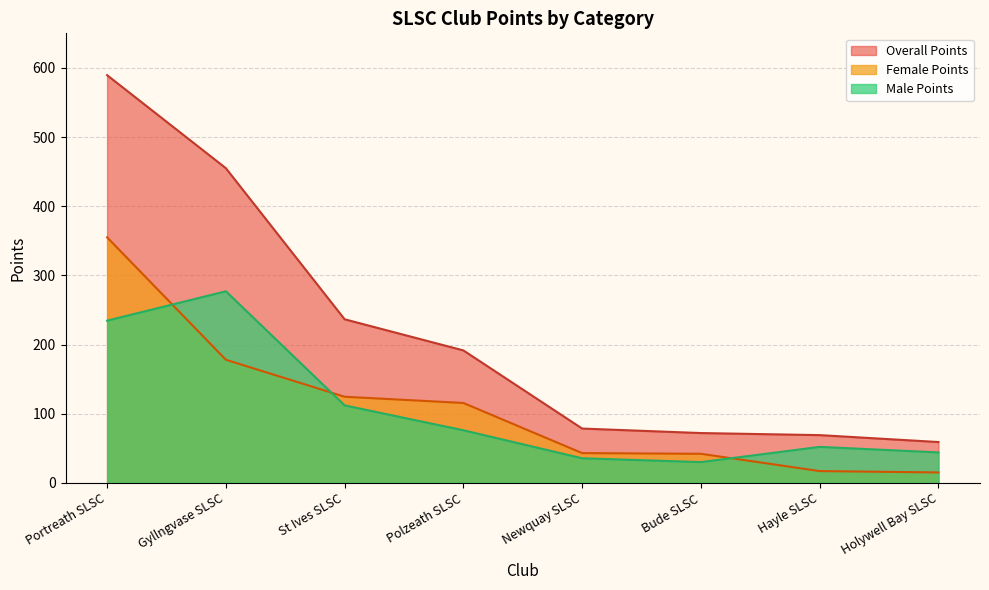

The Overall Points series shows 16.1 at Bude SLSC. True or false?

False